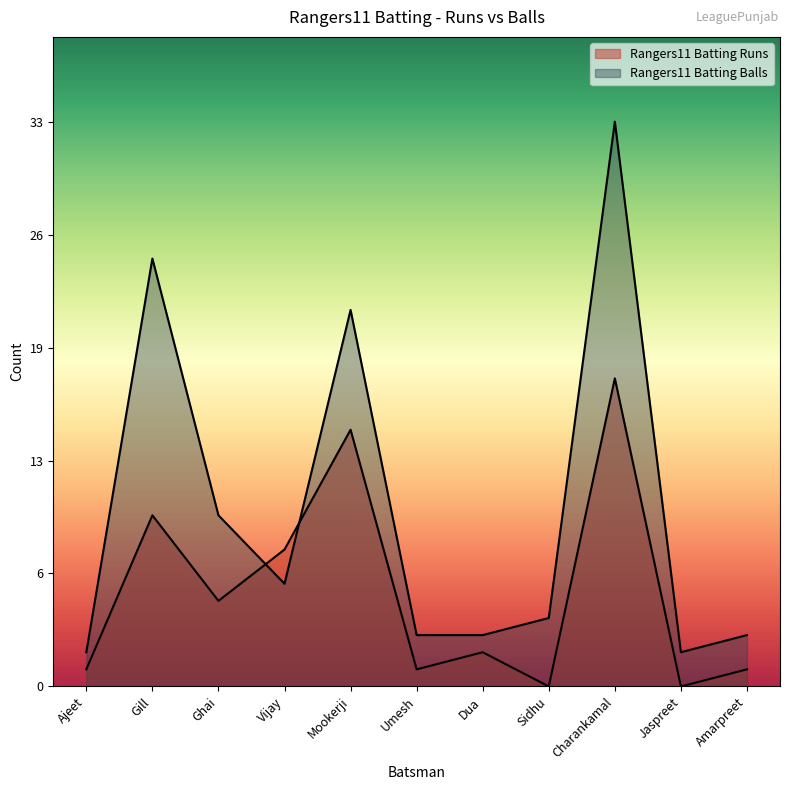

List the series in order of their peak value, highest first.

Rangers11 Batting Balls, Rangers11 Batting Runs